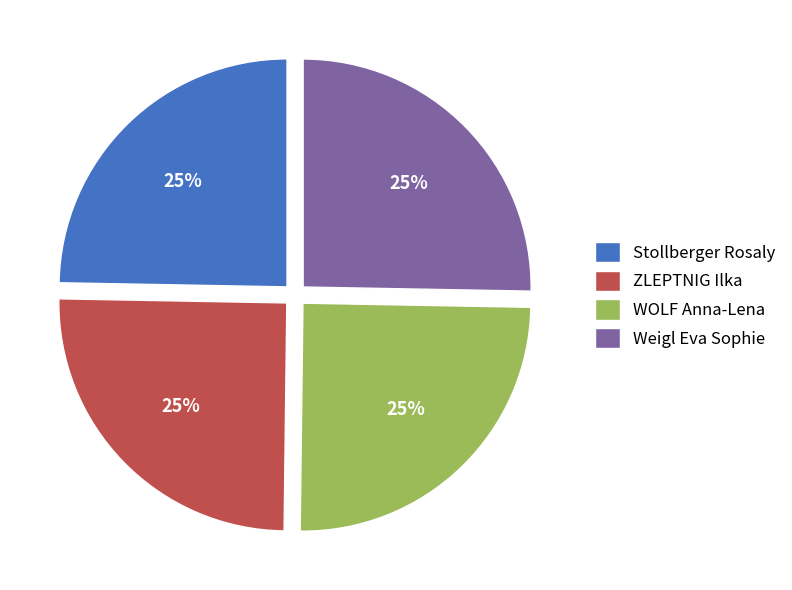

What is the ratio of the value at WOLF Anna-Lena to the value at ZLEPTNIG Ilka?

1.0